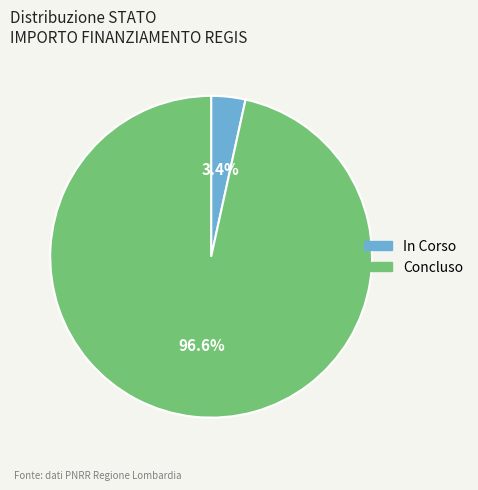

What percentage do In Corso and Concluso together represent?

100.0%